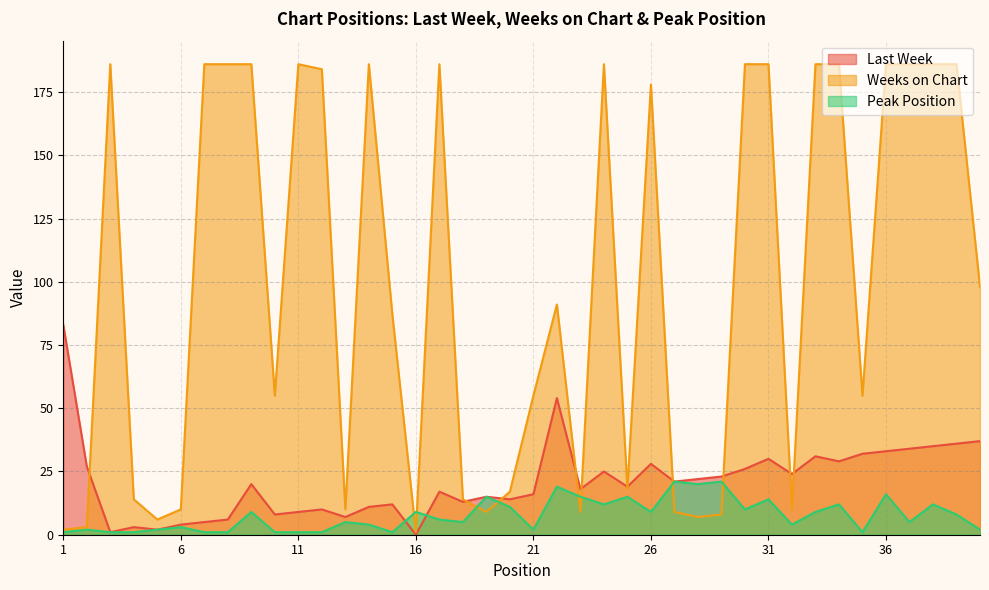

At which label is Weeks on Chart closest to 93?

22